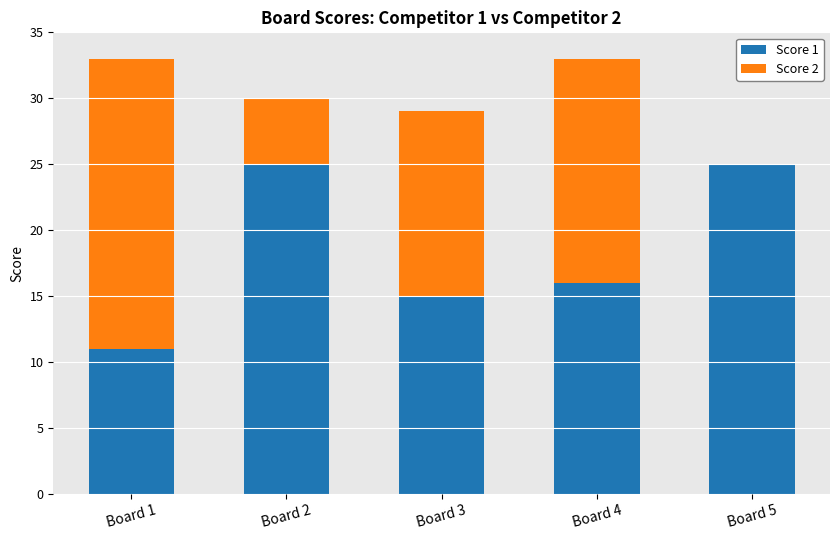

How many data points does each series have?

5